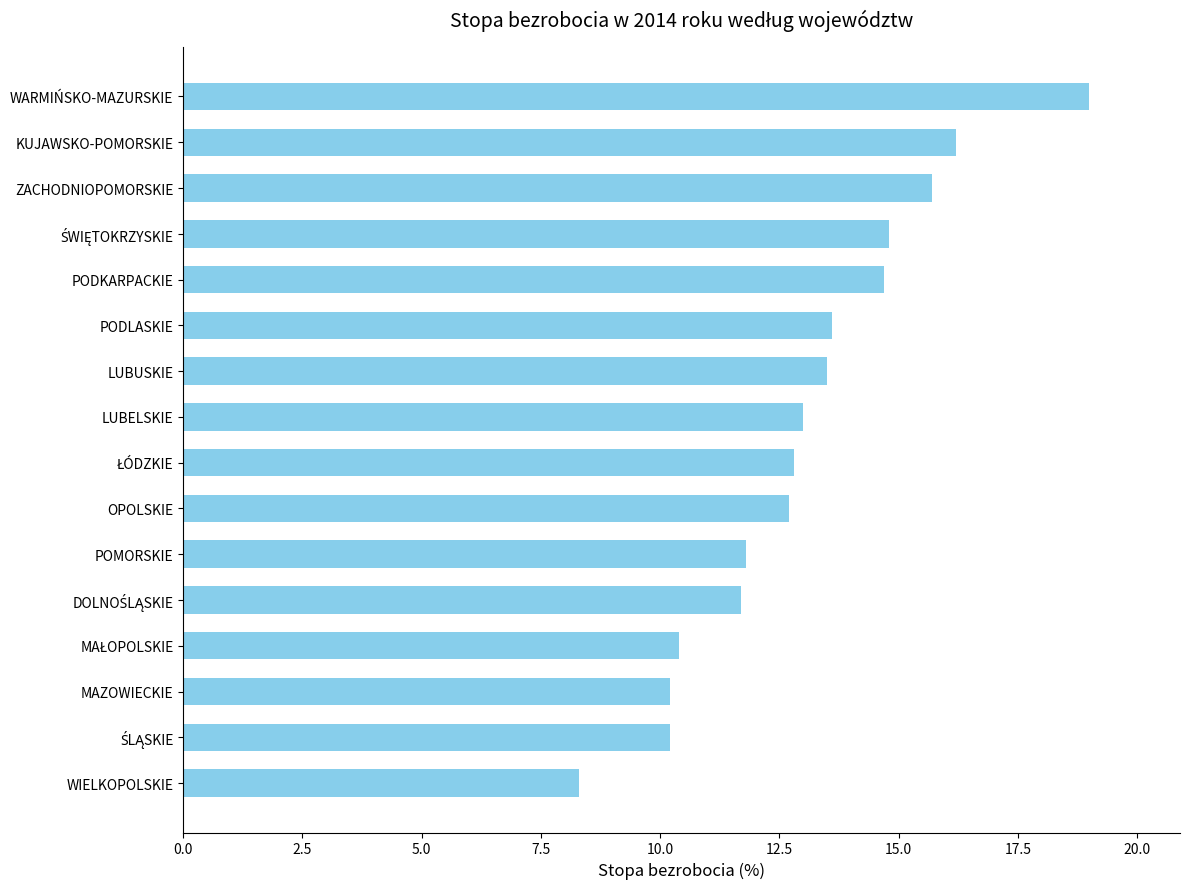

What is the value of the 3rd bar from the top?

15.7